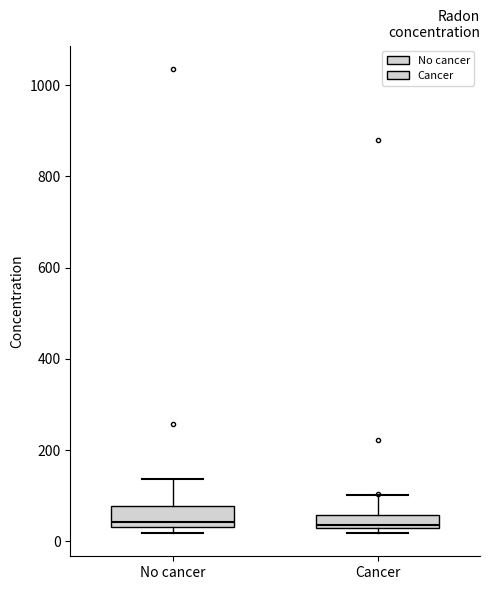

Where is the upper edge of the box for Cancer on the y-axis? The values are not printed on the chart, so give them approximately, as read against the axis.

60